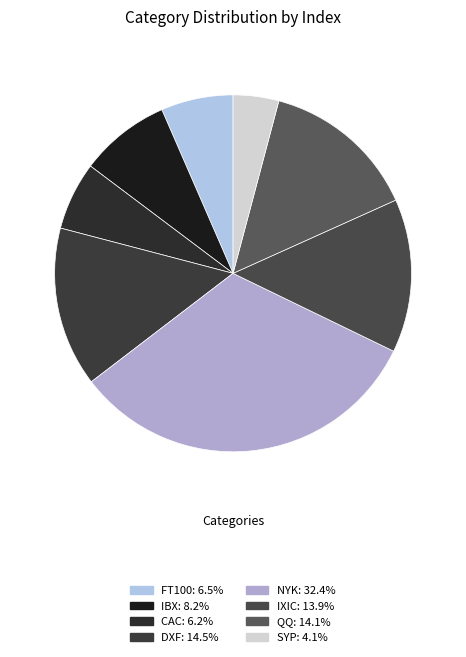

What percentage do QQ and NYK together represent?

46.6%